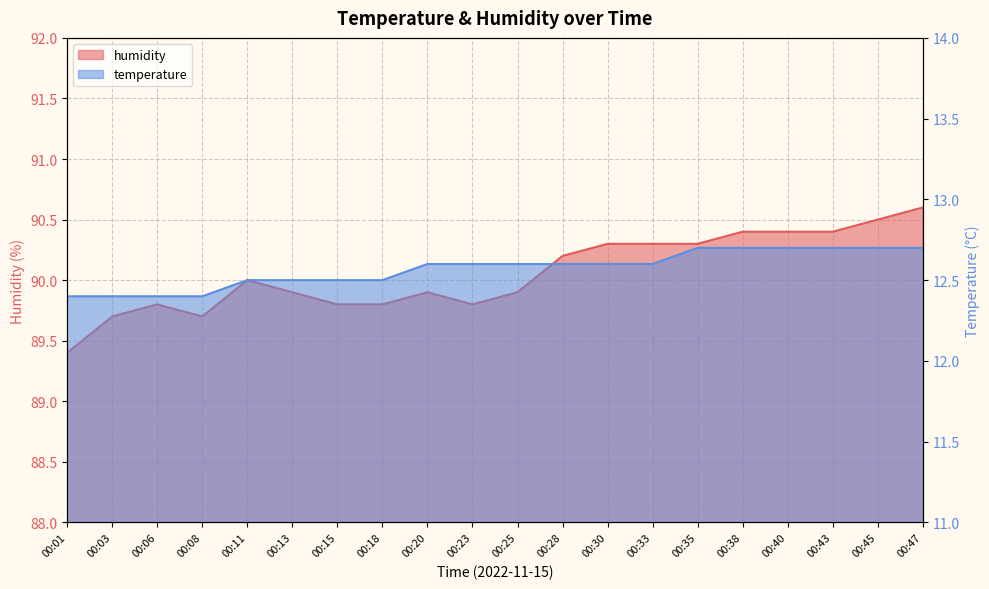

What is the approximate value of humidity at 00:01?

89.4